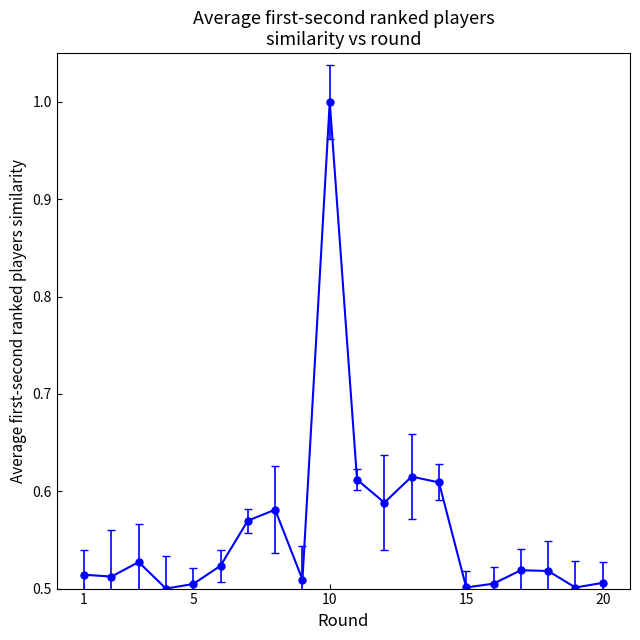

How many values are between 0 and 1?

20